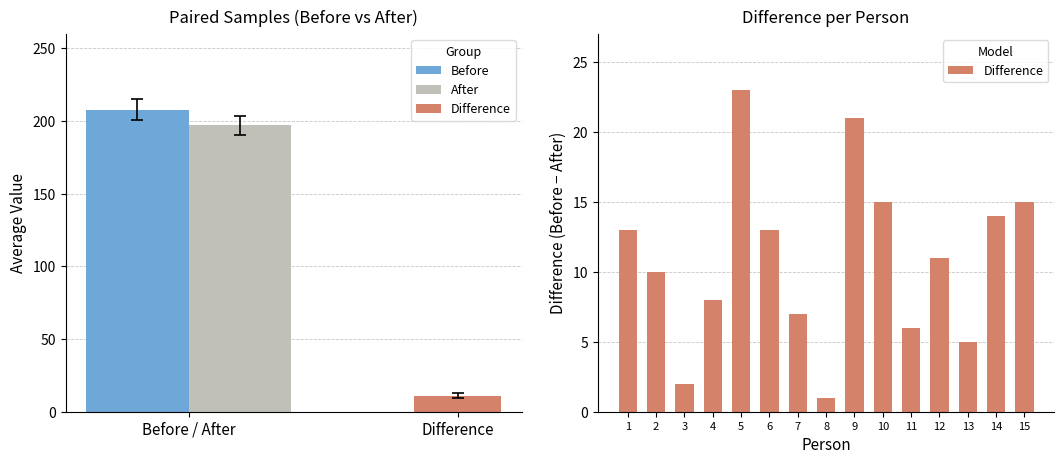

How many series are shown in this chart?

1